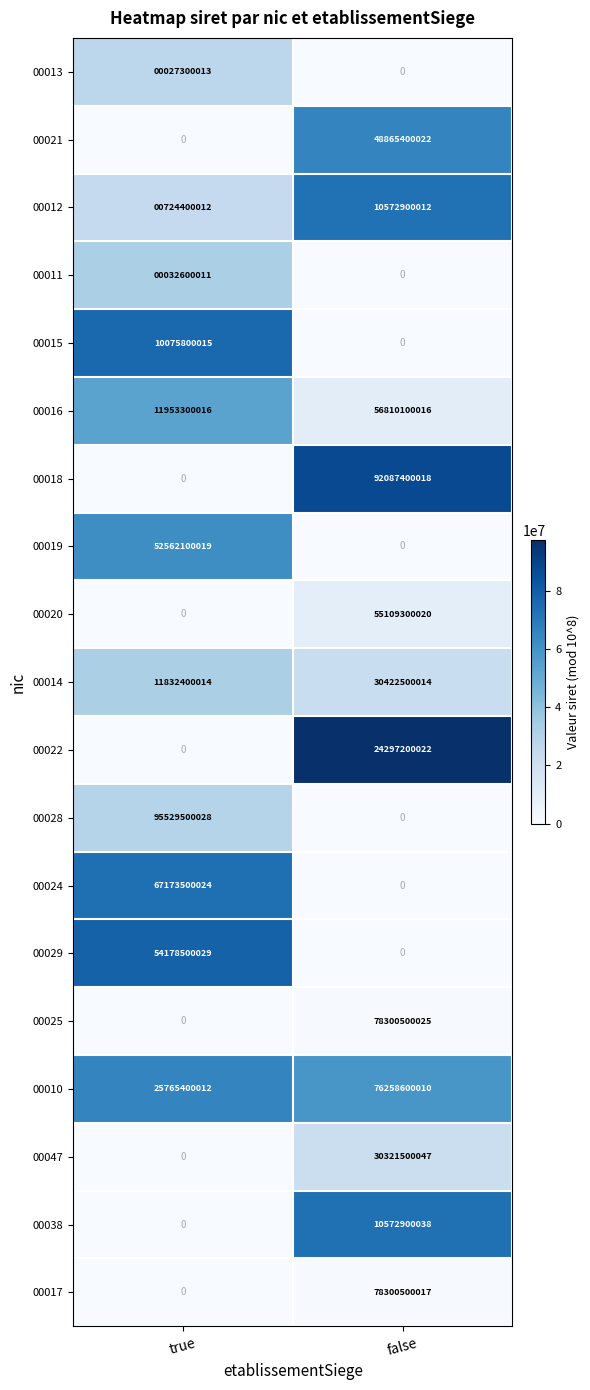

Which label corresponds to the largest value in the chart?

true